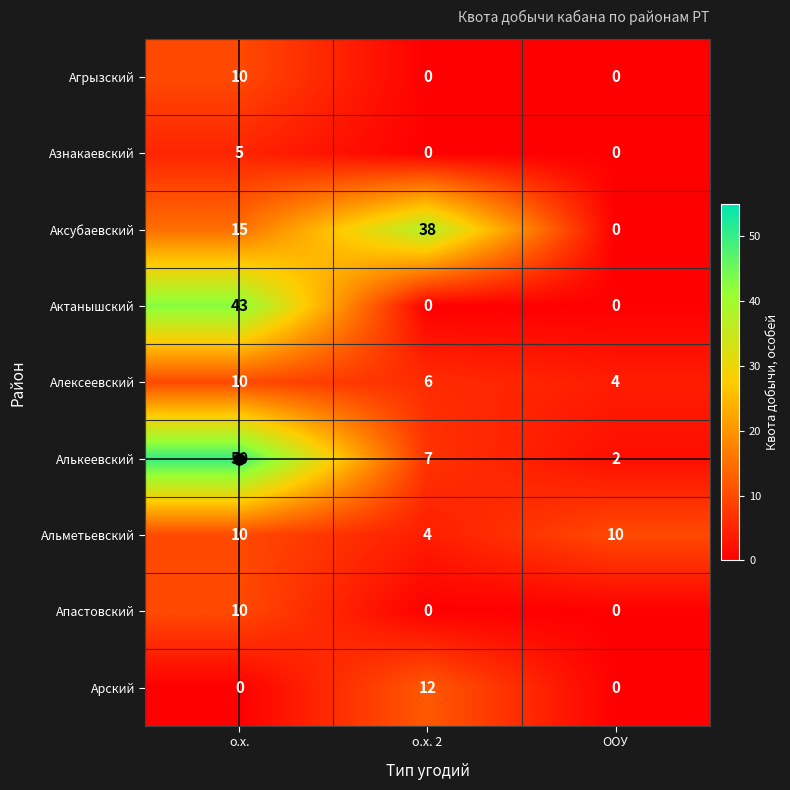

Which series has the largest total across all categories?

Алькеевский